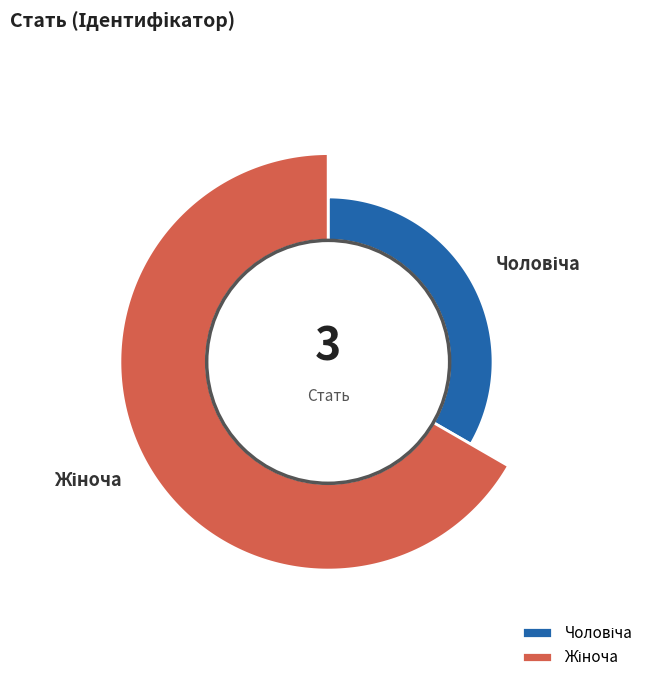

To the nearest percent, what is the difference between the Жіноча and Чоловіча slice percentages?

33%